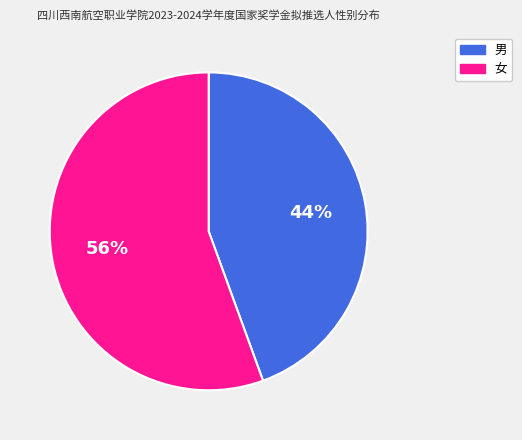

To the nearest percent, what is the average slice percentage?

50%